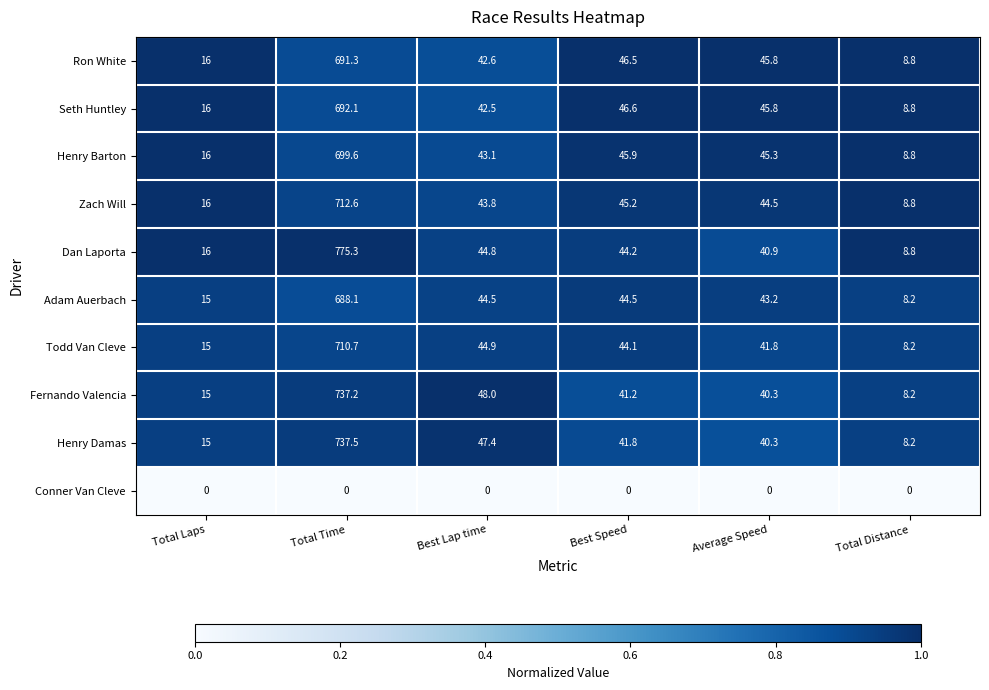

Between Best Lap time and Best Speed, which series saw the biggest shift?

Fernando Valencia